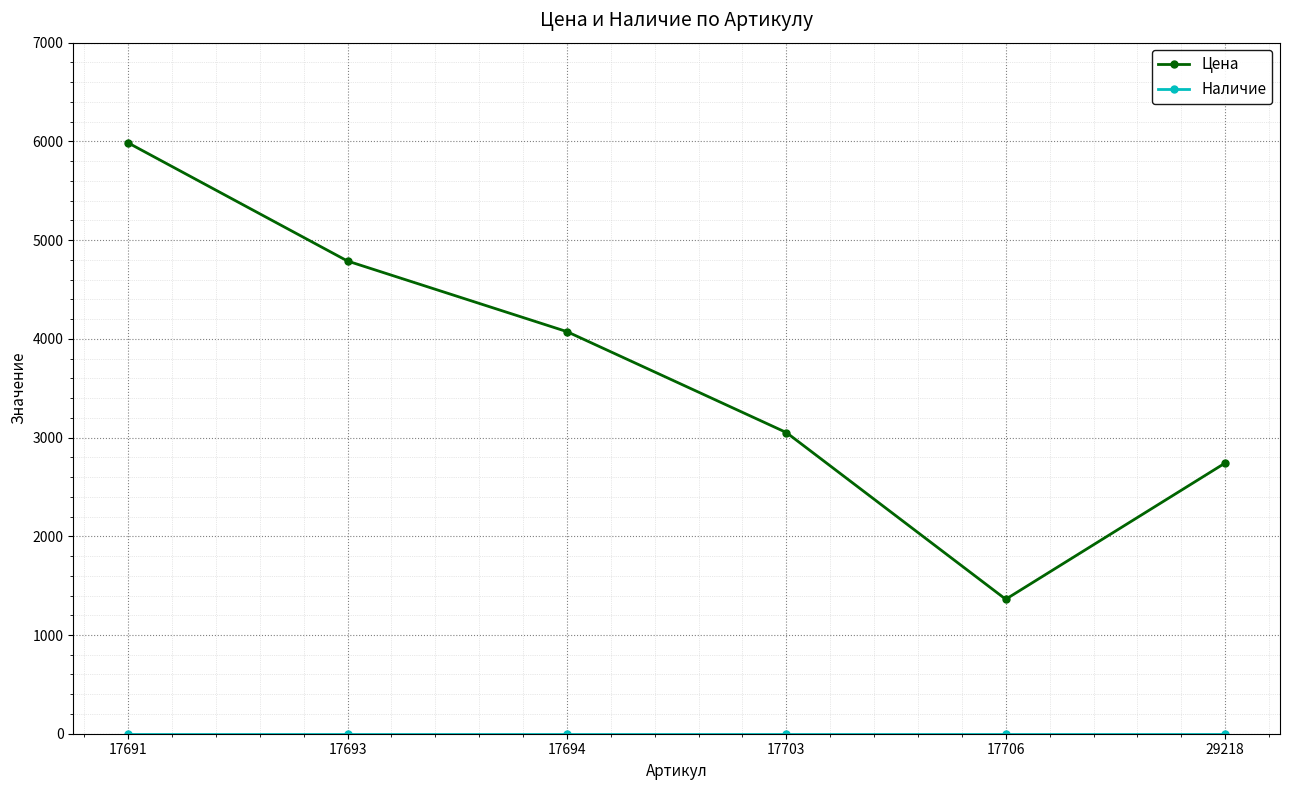

The value of Цена at 29218 is 1814. True or false?

False